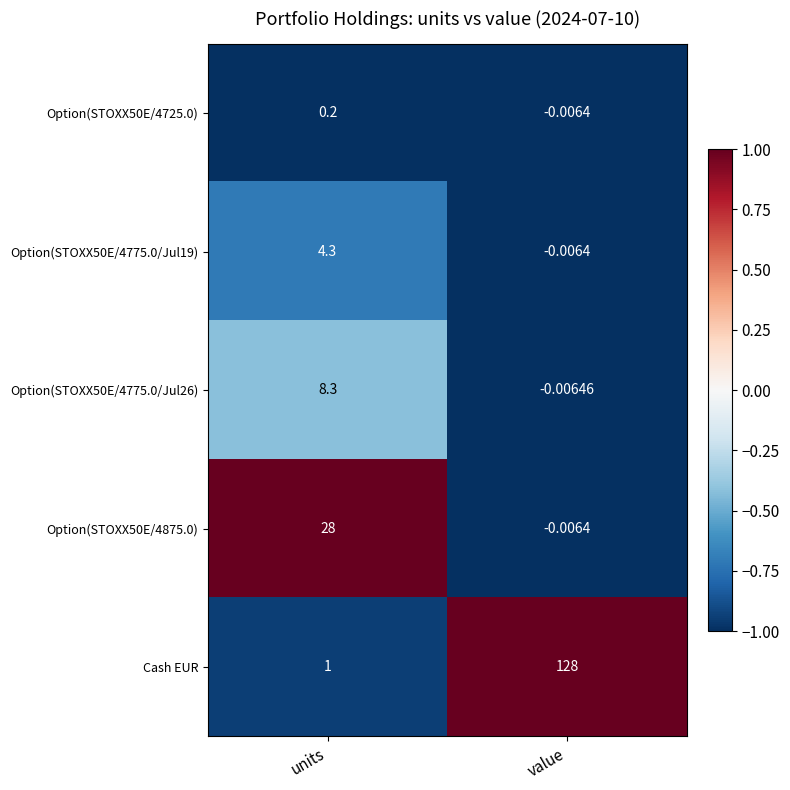

Which series has the largest total across all categories?

Cash EUR